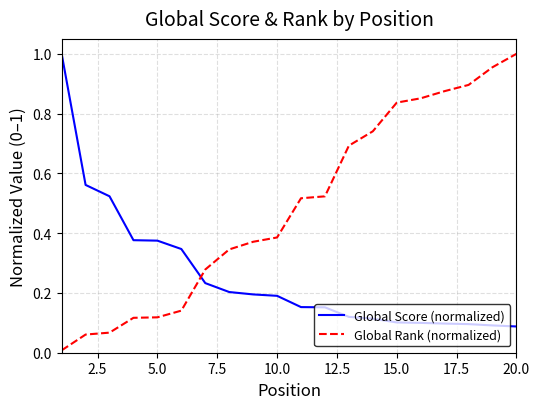

Which series ends up on top after the final intersection of Global Score (normalized) and Global Rank (normalized)?

Global Rank (normalized)